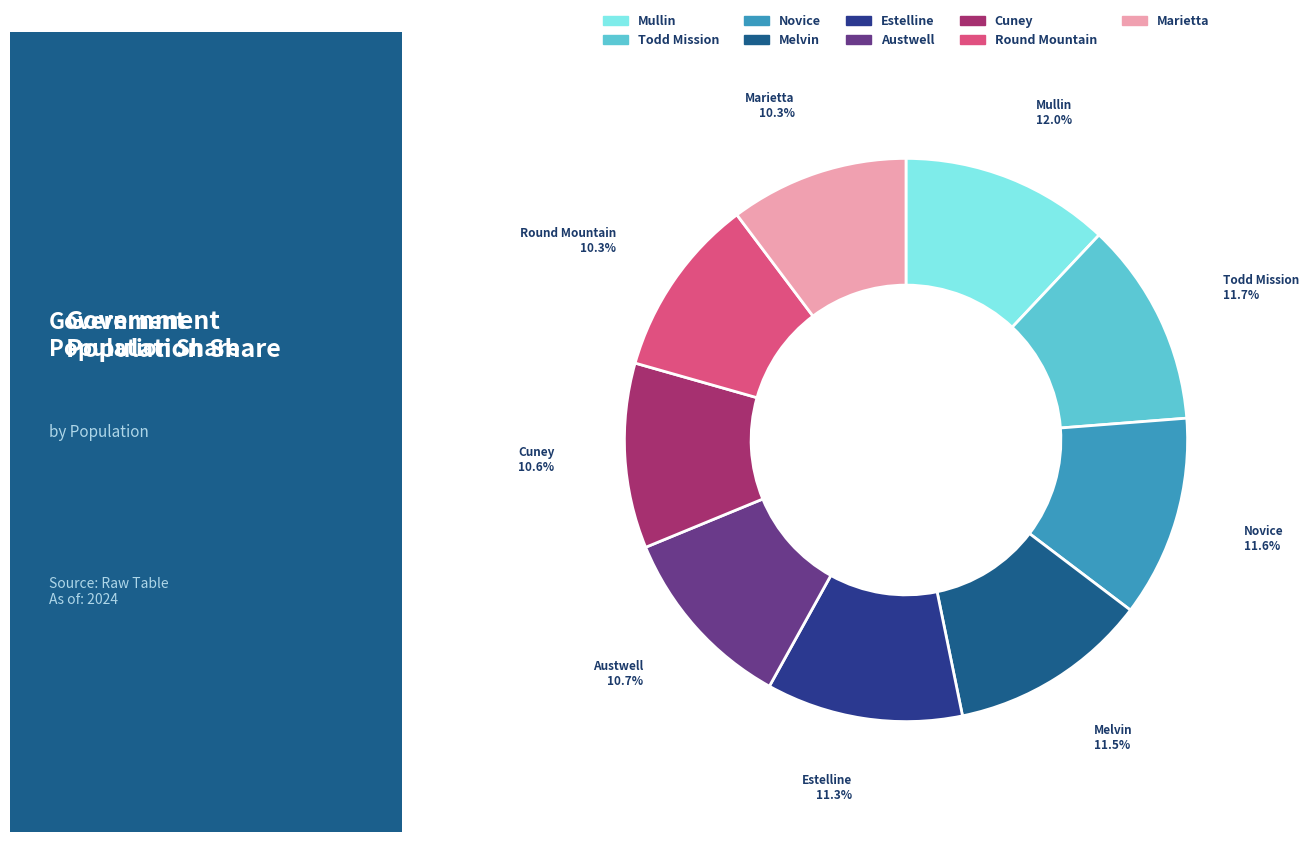

What is the ratio of the value at Novice to the value at Cuney?

1.1